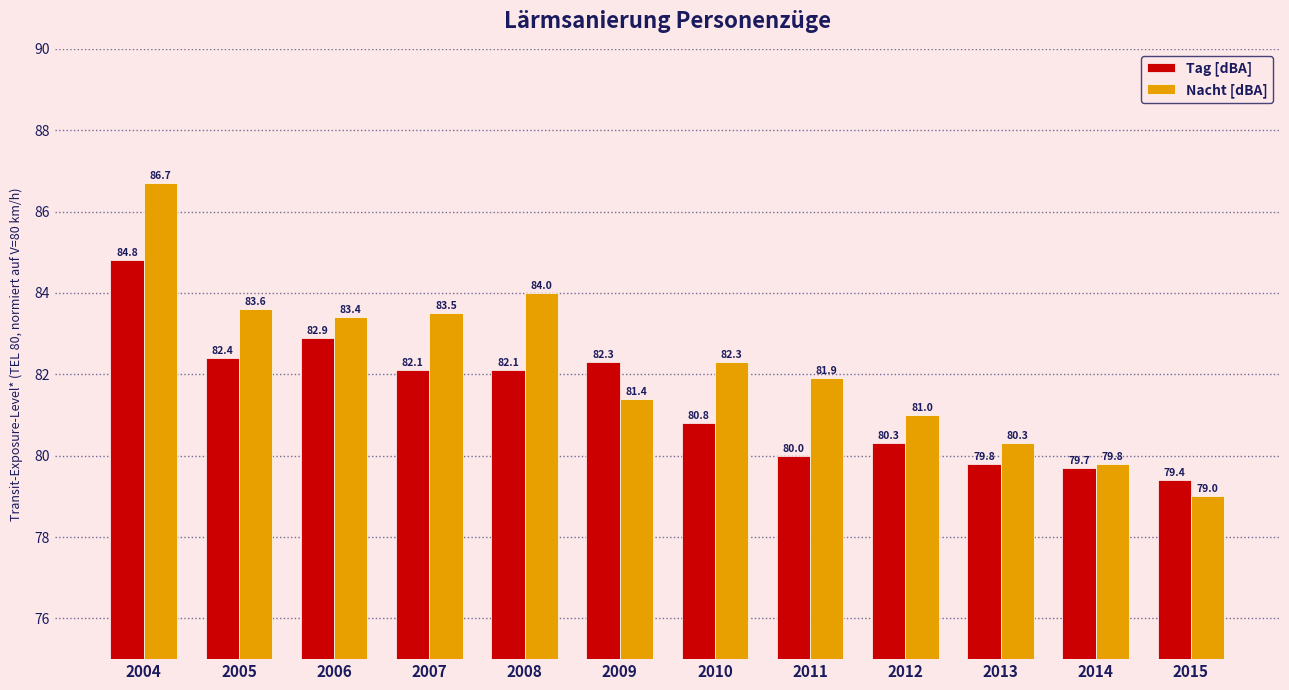

Reading left to right, transcribe all the data shown in this chart.

Tag [dBA]: 84.8	82.4	82.9	82.1	82.1	82.3	80.8	80.0	80.3	79.8	79.7	79.4
Nacht [dBA]: 86.7	83.6	83.4	83.5	84.0	81.4	82.3	81.9	81.0	80.3	79.8	79.0